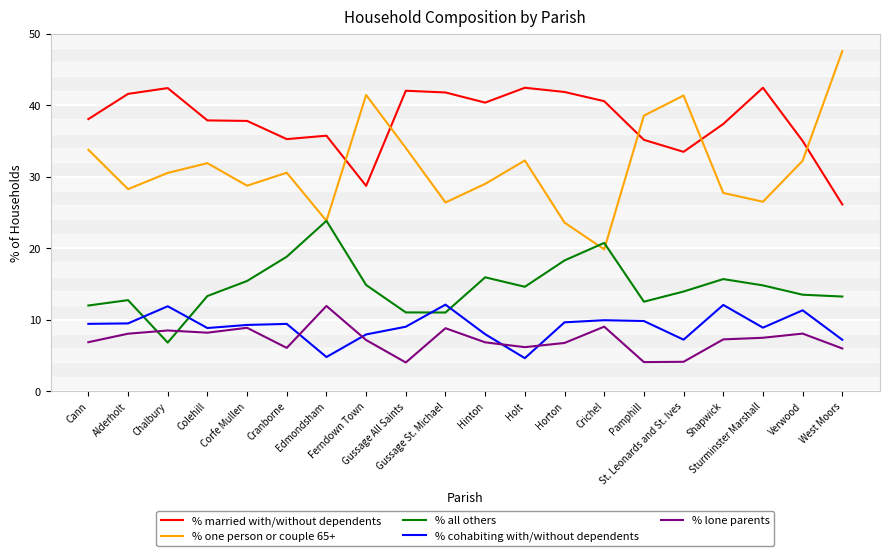

True or false: % lone parents and % married with/without dependents cross at least once.

False